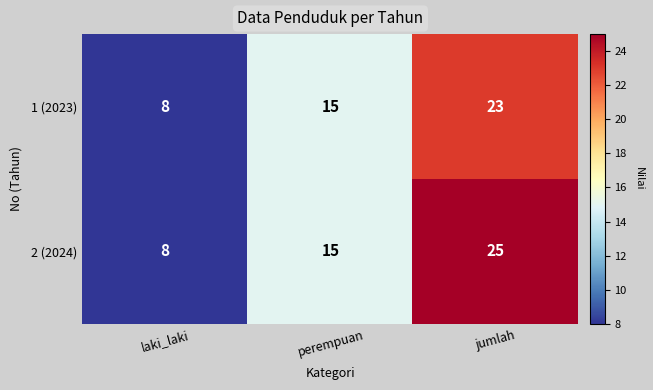

Which series changed the most between laki_laki and jumlah?

2 (2024)